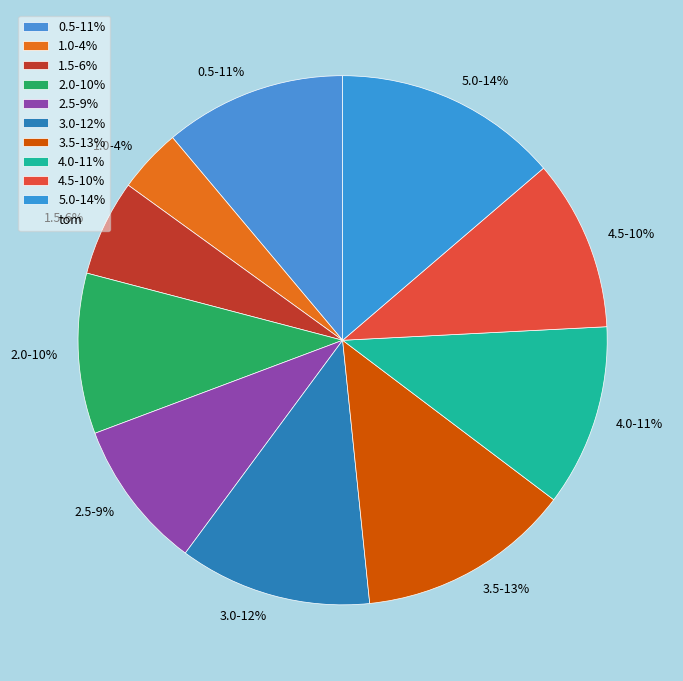

To the nearest percent, what portion does 1.5 represent?

6%